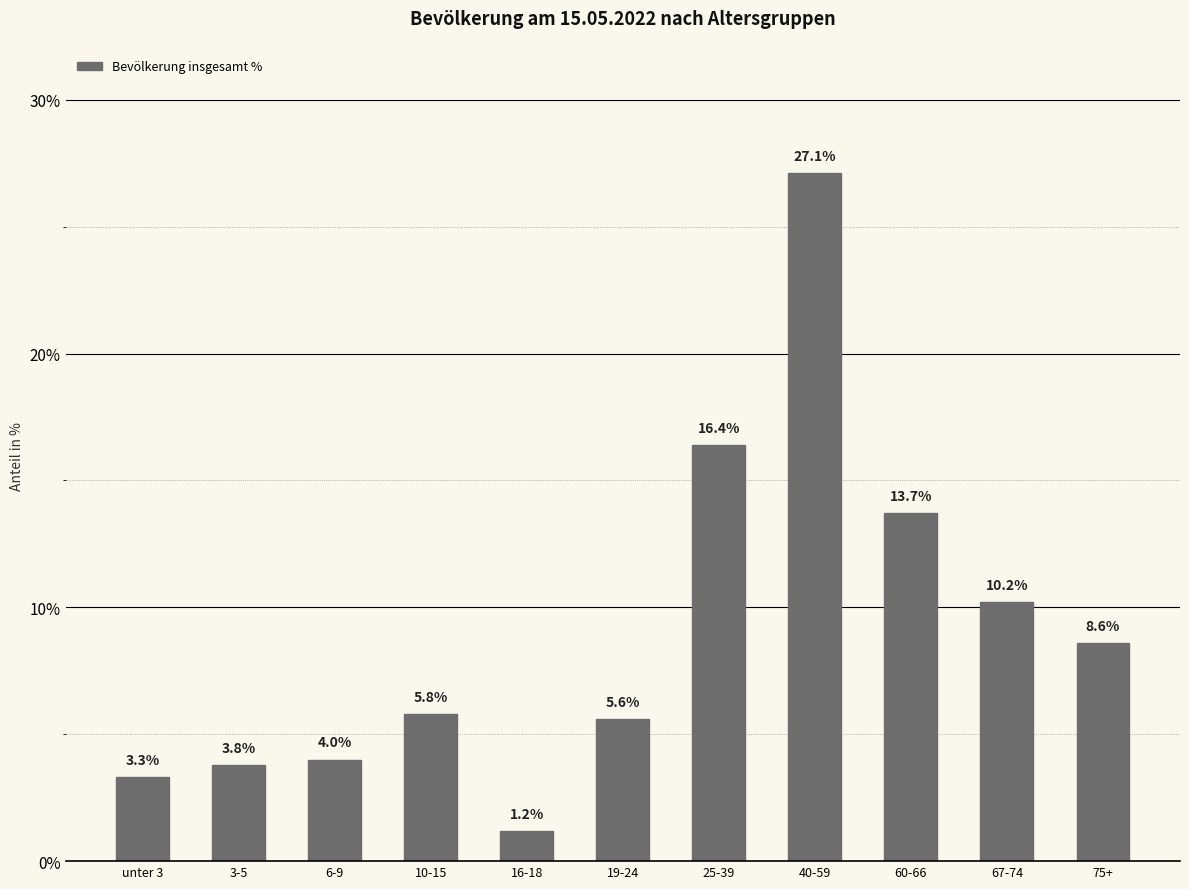

Rank the categories by value from lowest to highest.

16-18, unter 3, 3-5, 6-9, 19-24, 10-15, 75+, 67-74, 60-66, 25-39, 40-59